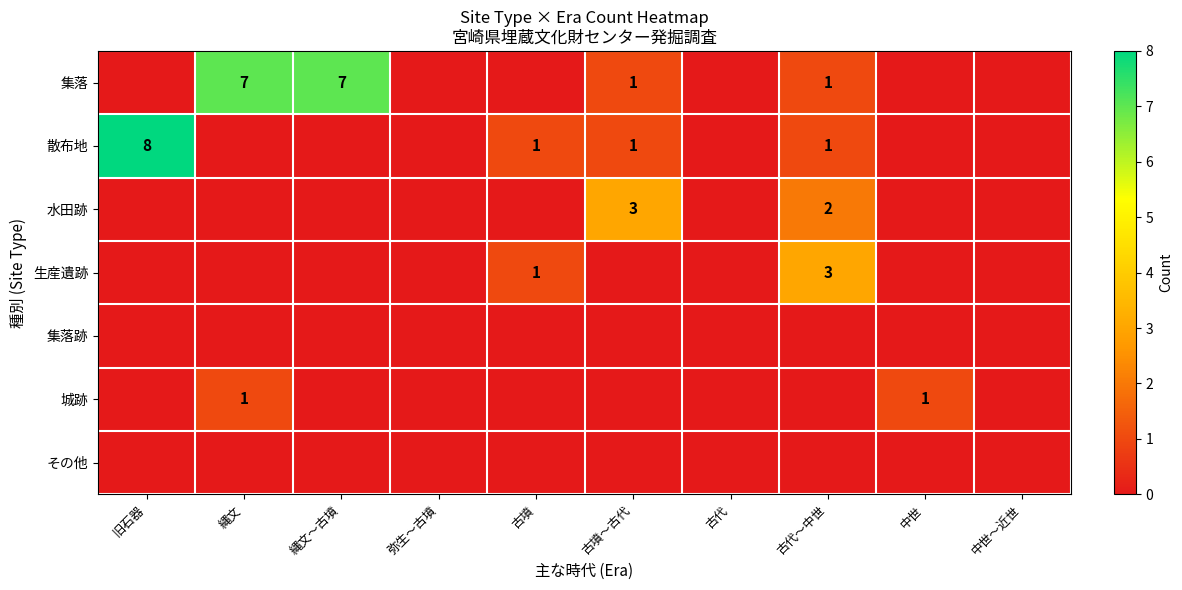

The 城跡 series shows 0 at 中世. True or false?

False